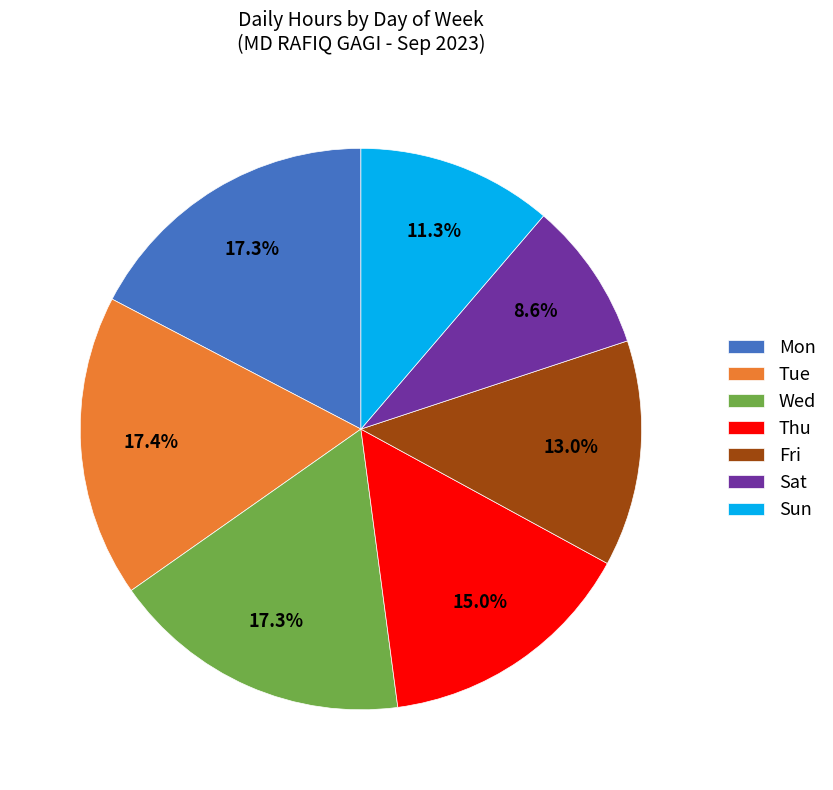

Which category has the smallest portion of the pie?

Sat